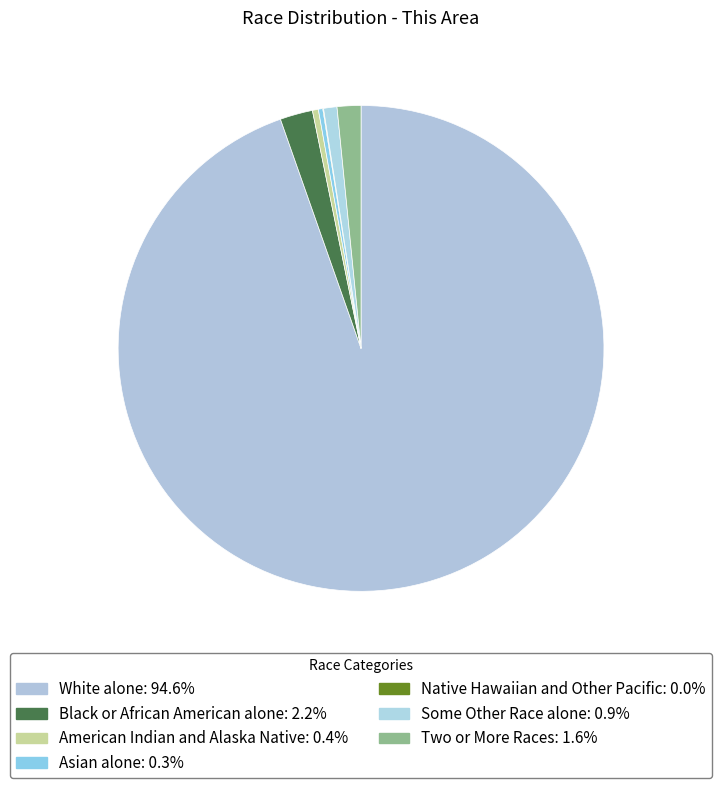

How many slices are in this pie chart?

7